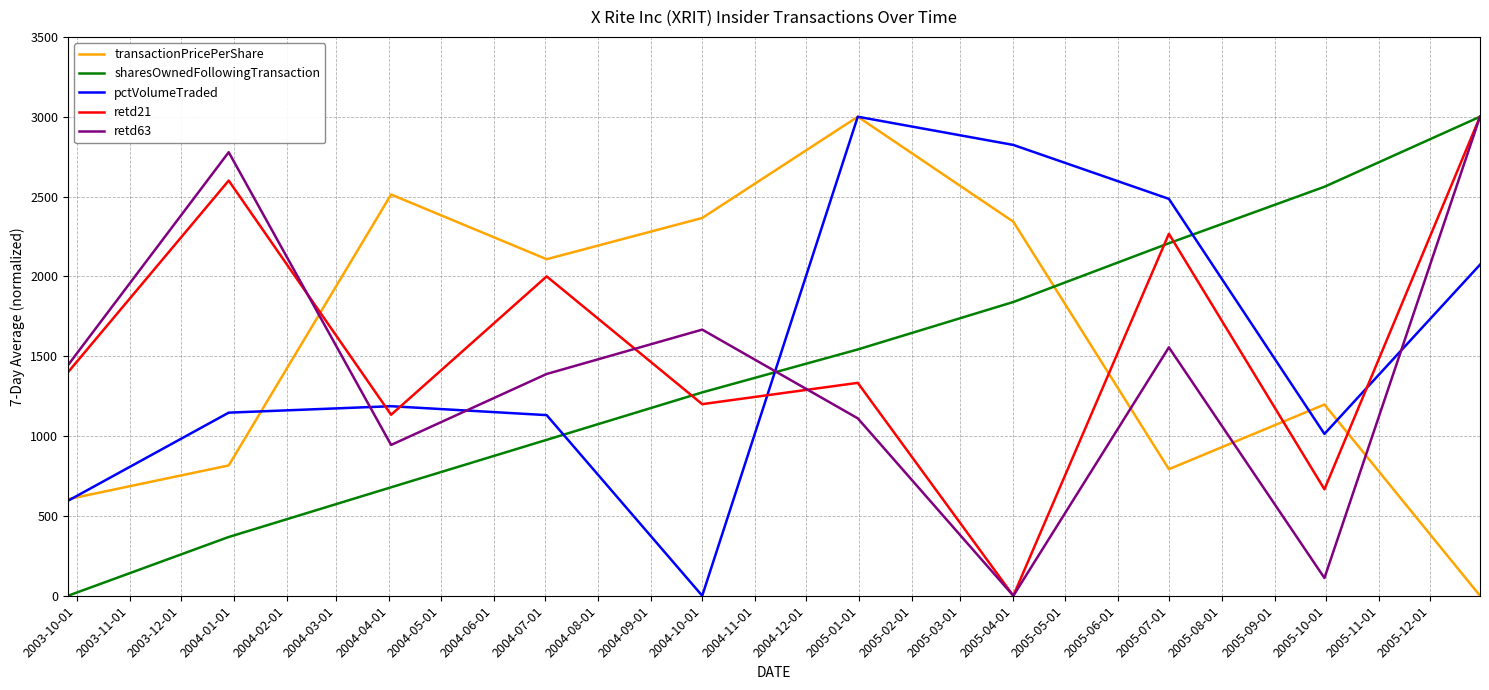

How many positive values does the pctVolumeTraded series have?

9